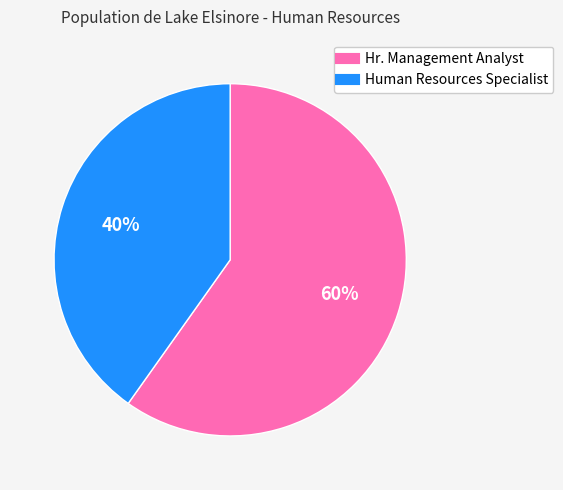

What percentage is the Human Resources Specialist slice, to the nearest percent?

40%